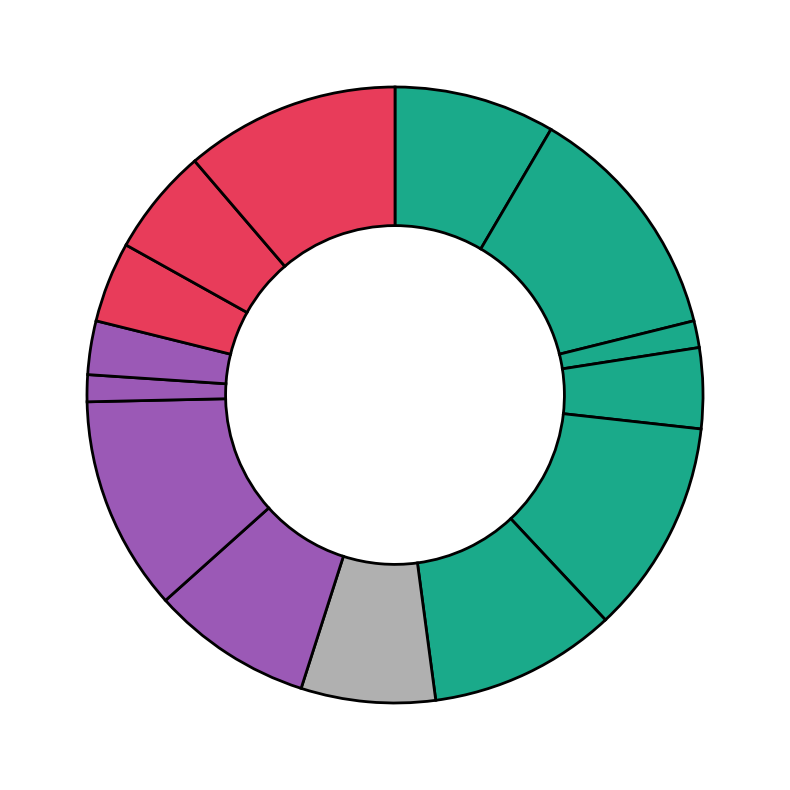

How many segments does this pie chart have?

14